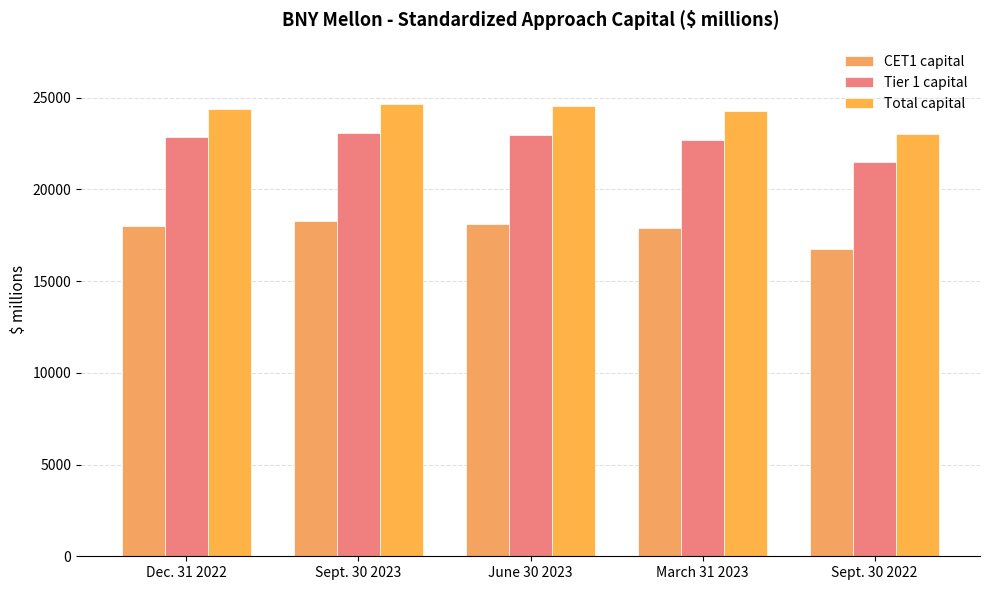

Is it true that CET1 capital equals 7164 at March 31 2023?

False